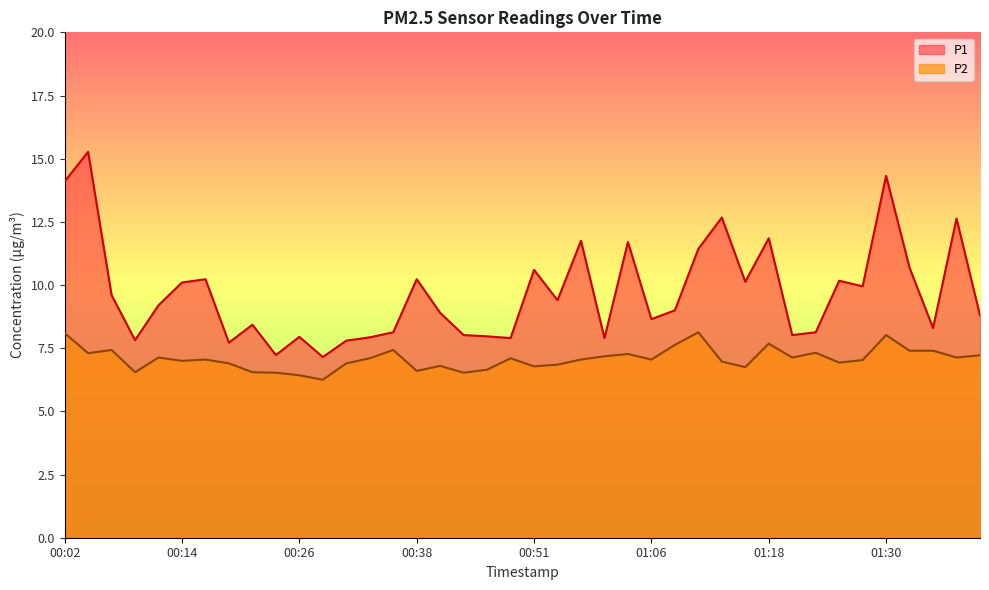

At which label is P2 closest to 7?

00:14